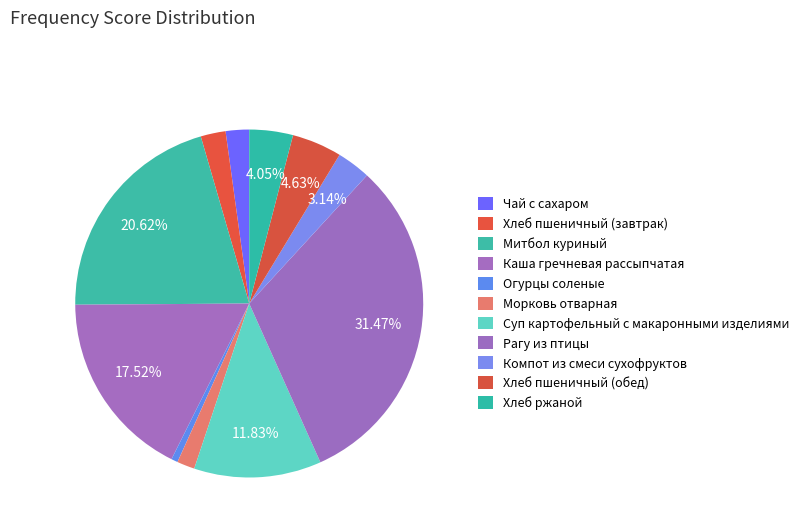

What is the total percentage of Хлеб ржаной and Морковь отварная?

5.7%